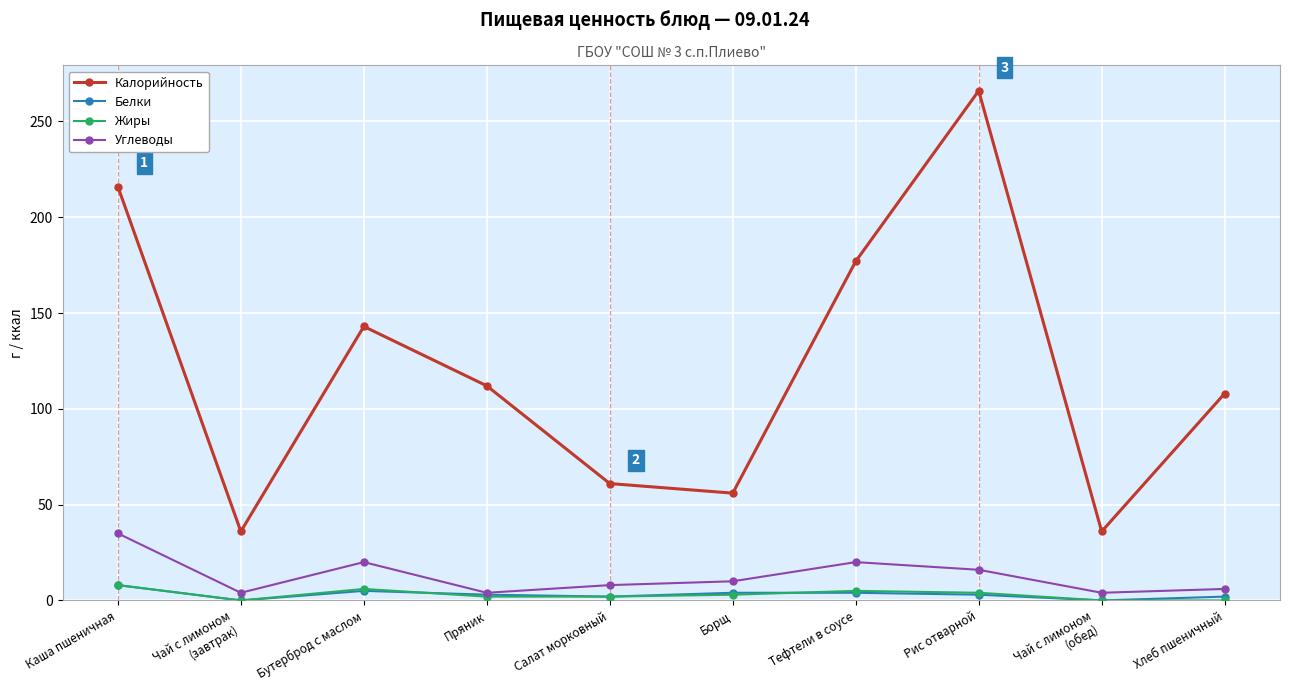

How many interior local valleys does the Калорийность series have?

3